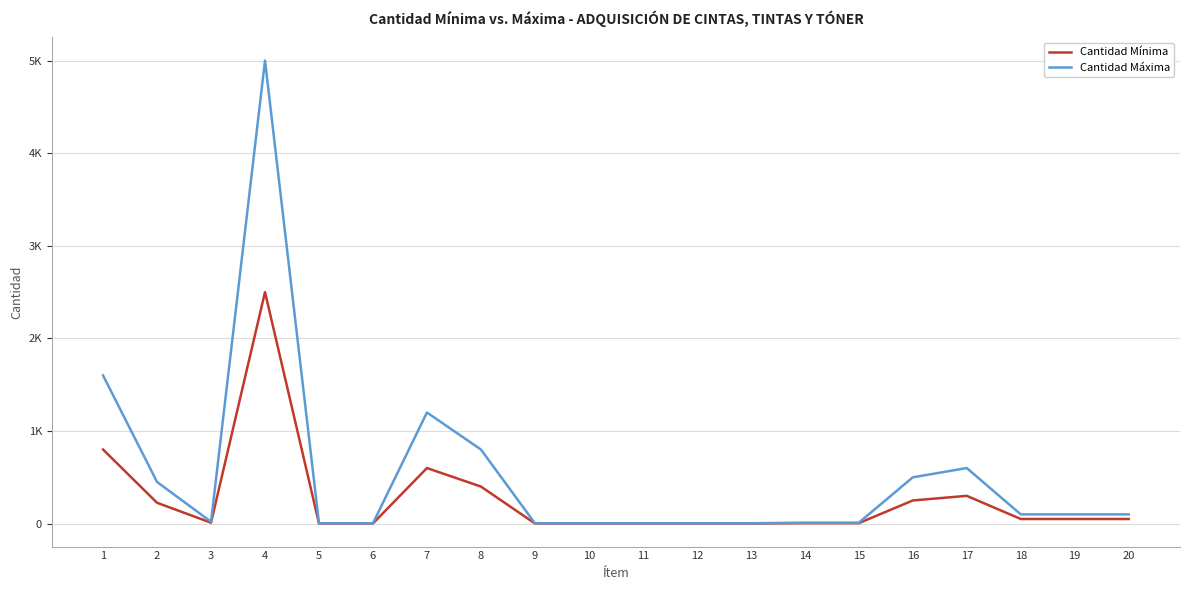

Is this an area chart (filled region under the line)?

No